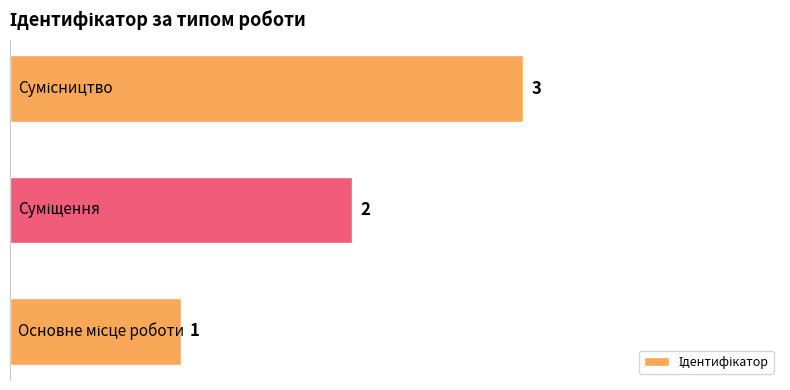

How many values are below 2?

1